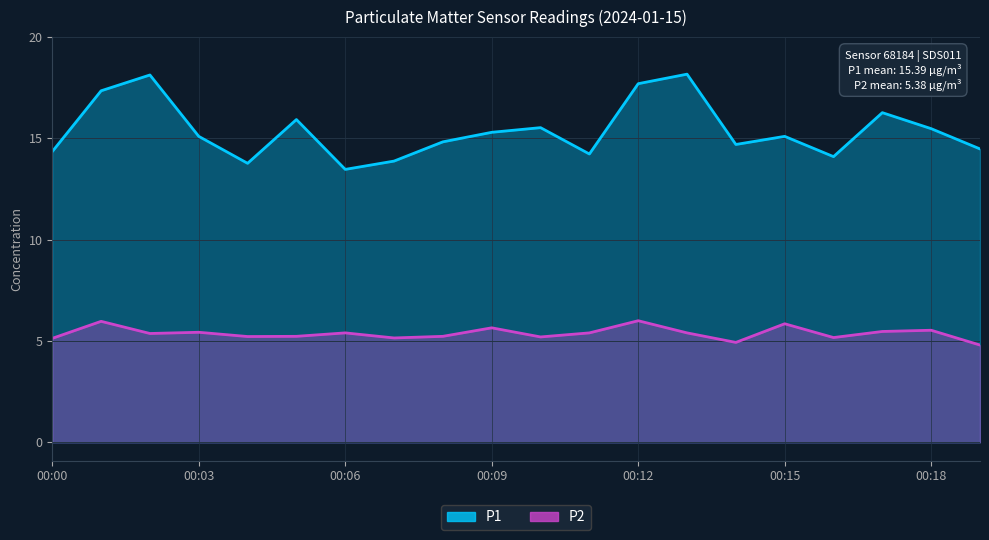

What is the difference between the P1 values at 00:03 and 00:11?

0.9